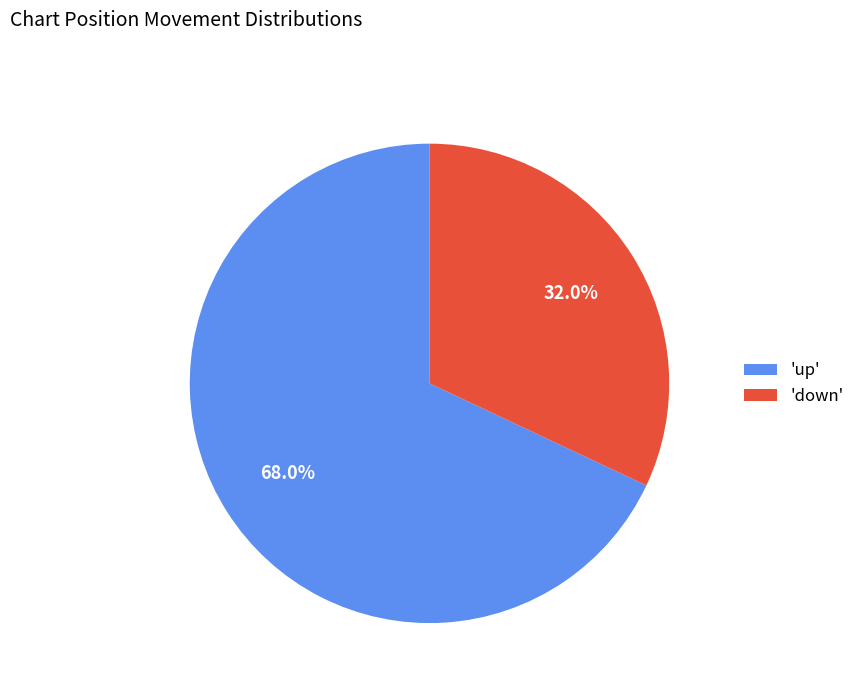

Between 'down' and 'up', which is larger?

'up'